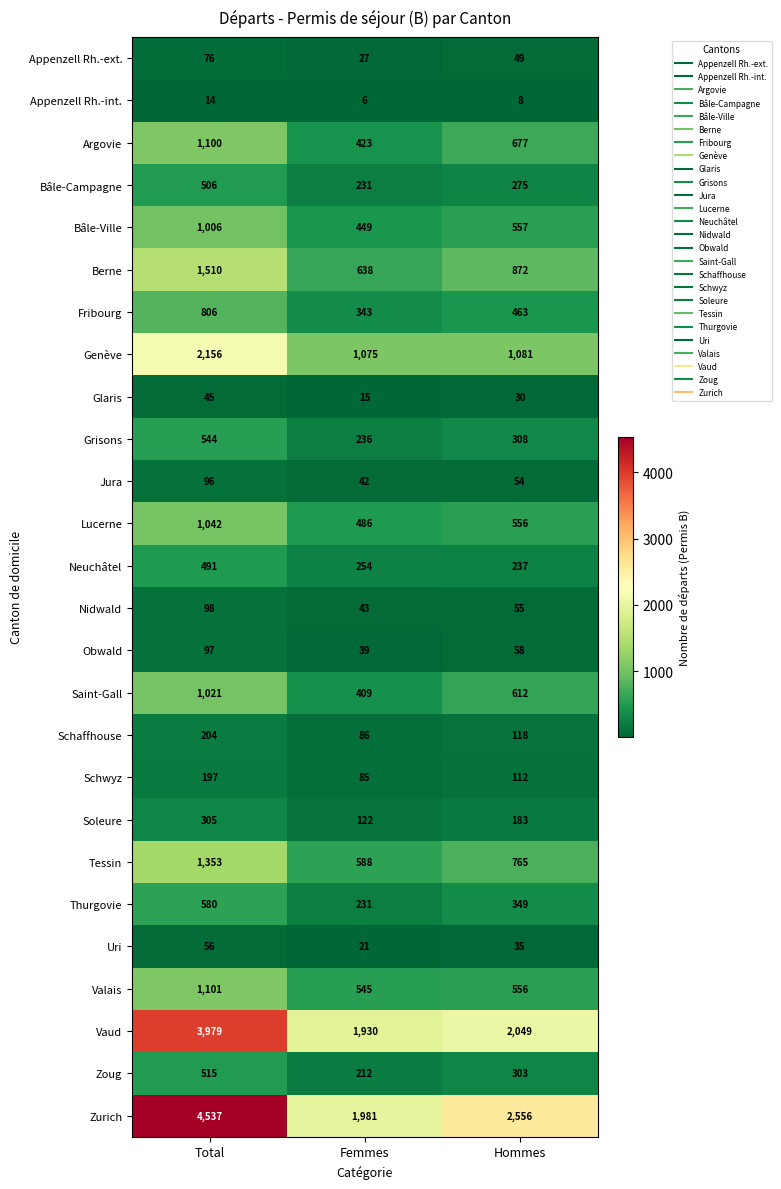

What is the average value of the Bâle-Ville series?

671